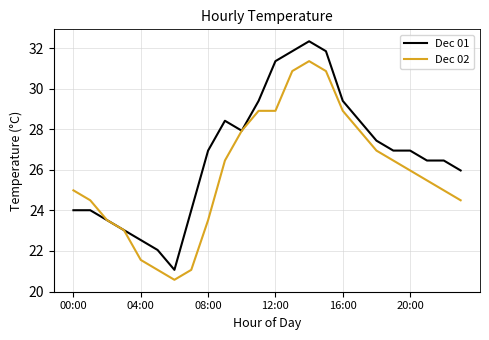

Which series has the largest total across all categories?

Dec 01